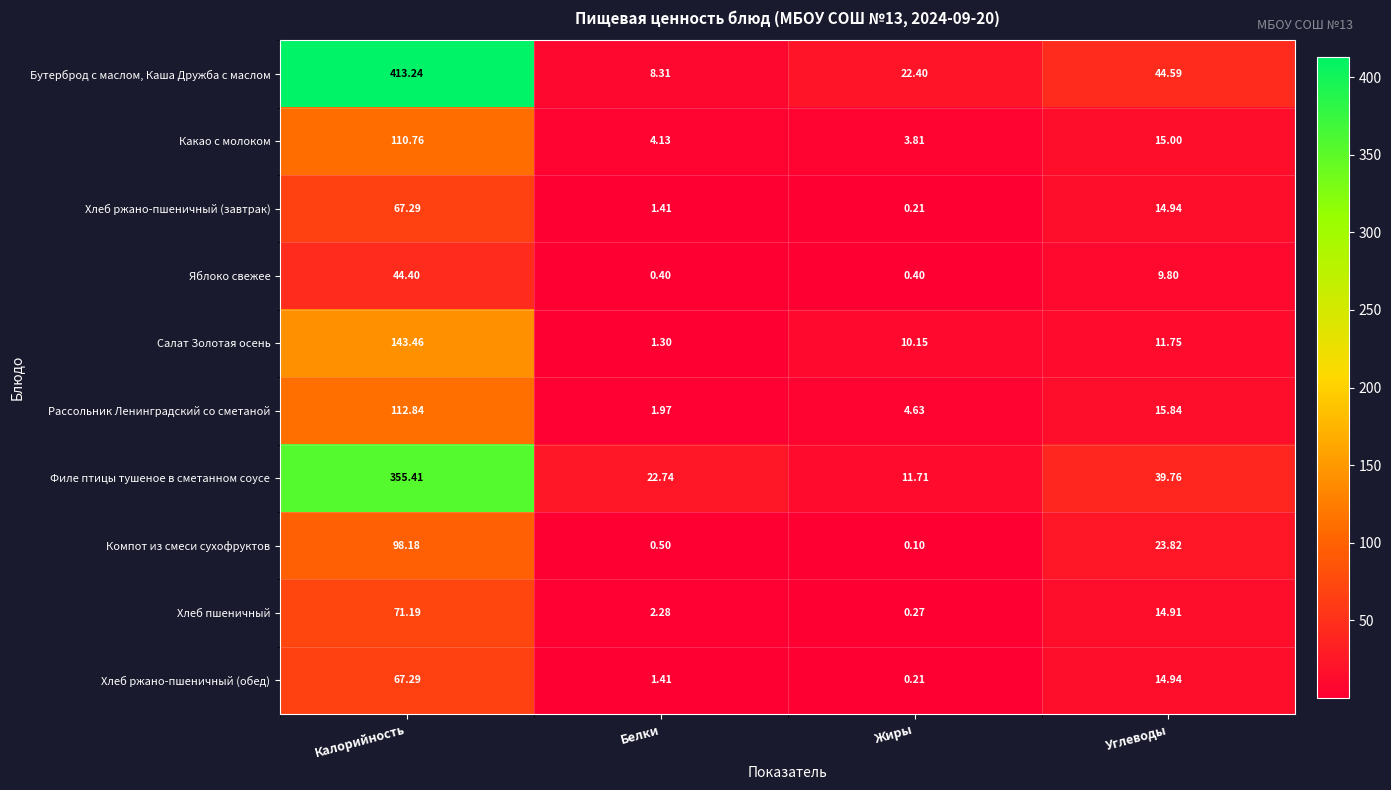

At which label is Компот из смеси сухофруктов closest to 49?

Углеводы